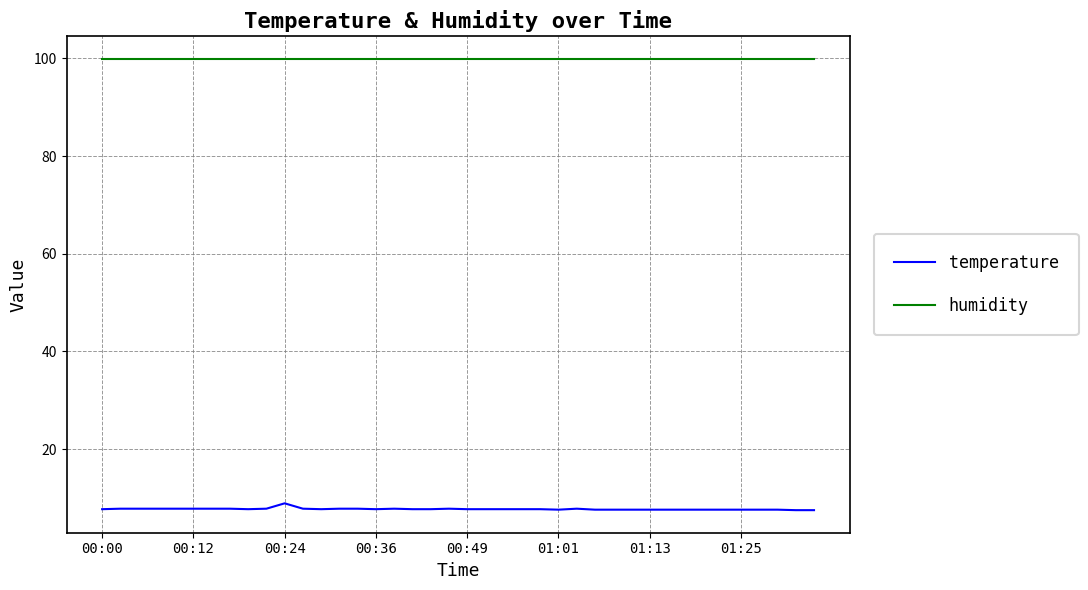

Which series has the largest total across all categories?

humidity